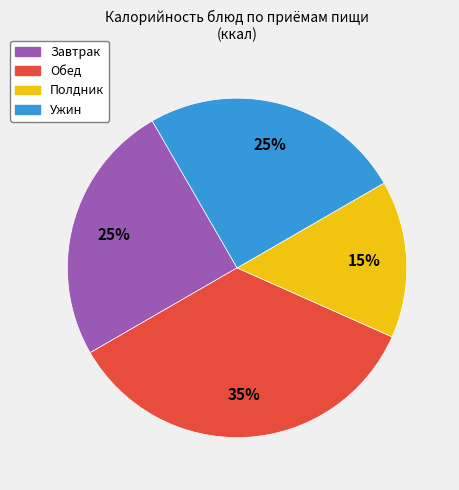

To the nearest percent, what portion does Ужин represent?

25%